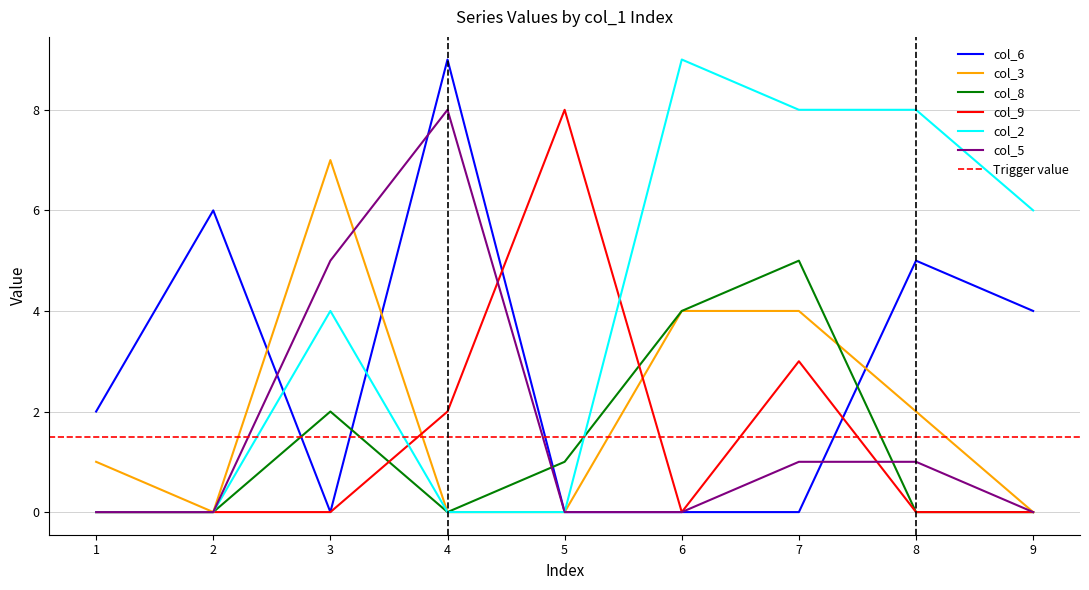

Rank the series by their maximum value, from highest to lowest.

col_6, col_2, col_9, col_5, col_3, col_8